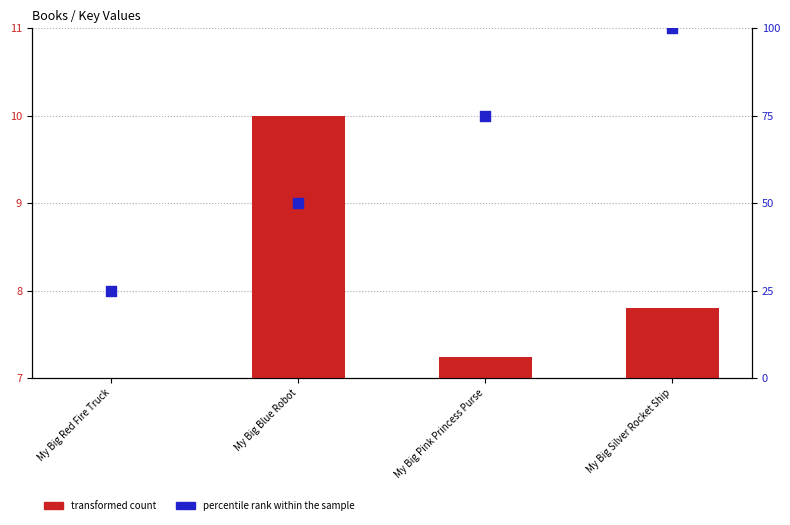

Which series contains the lowest Y value?

transformed count